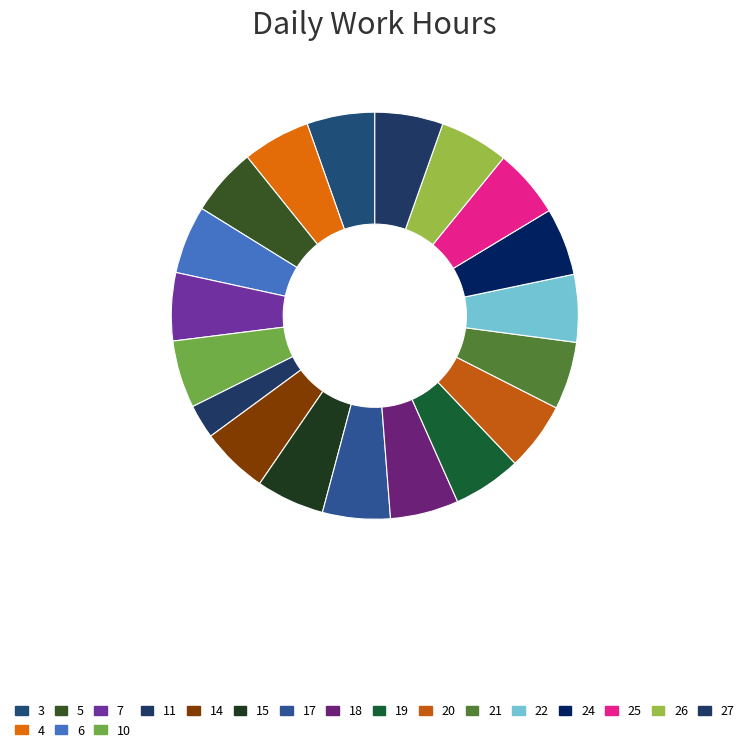

To the nearest percent, what portion does 7 represent?

5%